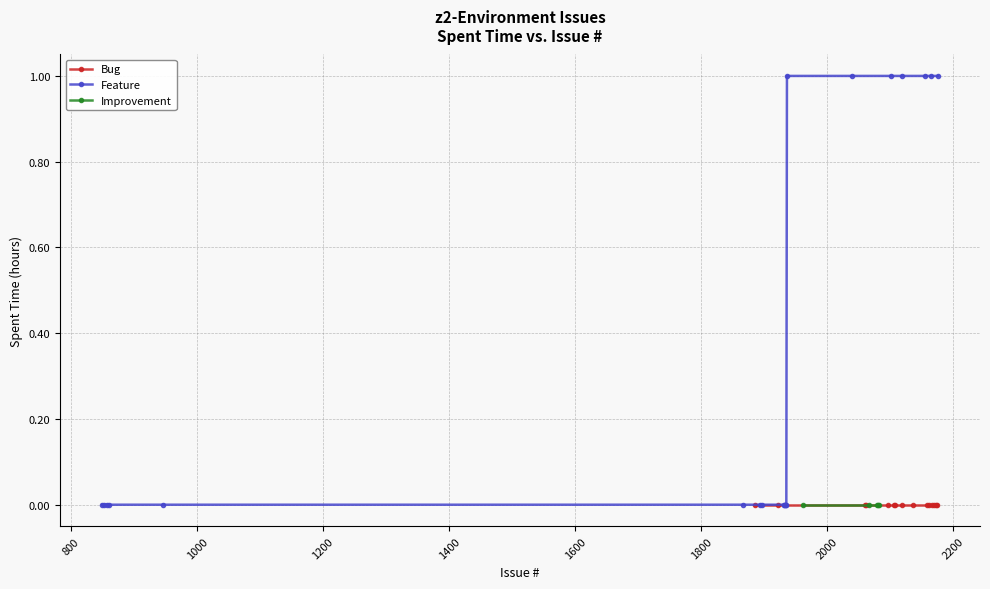

The value of Improvement at 1896 is 0. True or false?

True